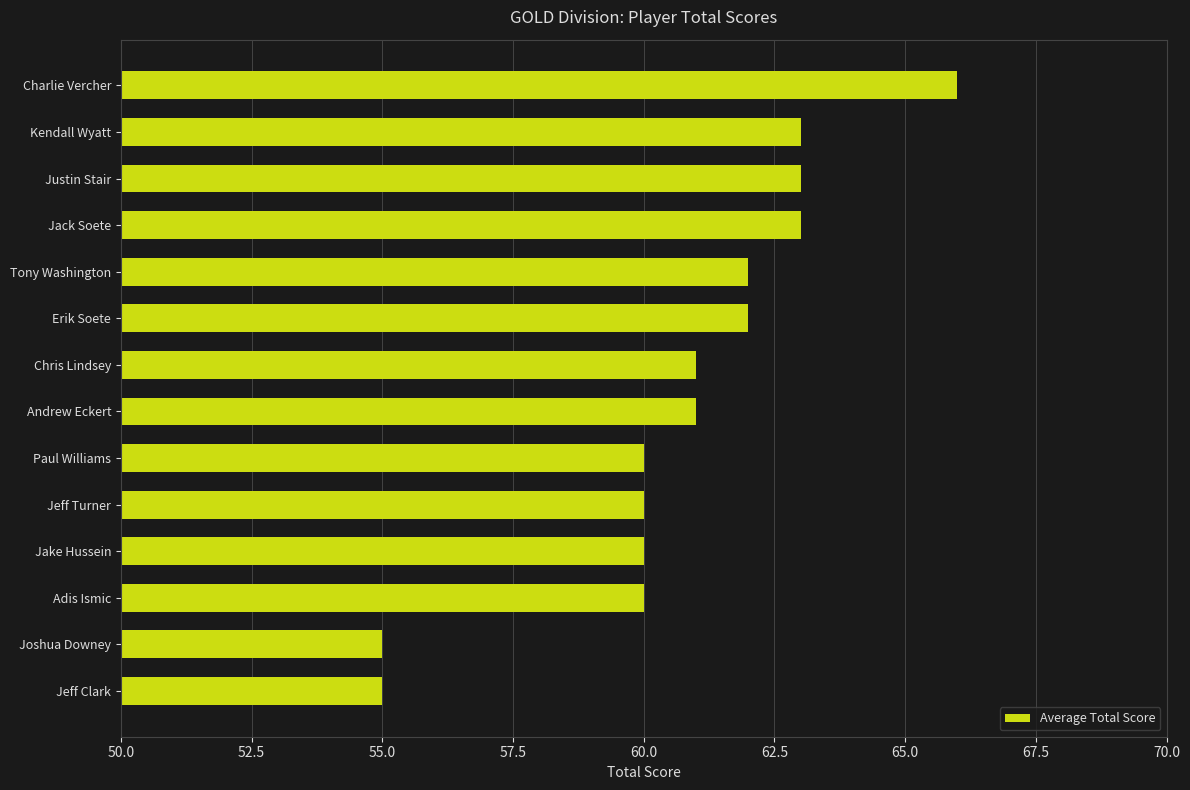

The value at Charlie Vercher is 28. True or false?

False